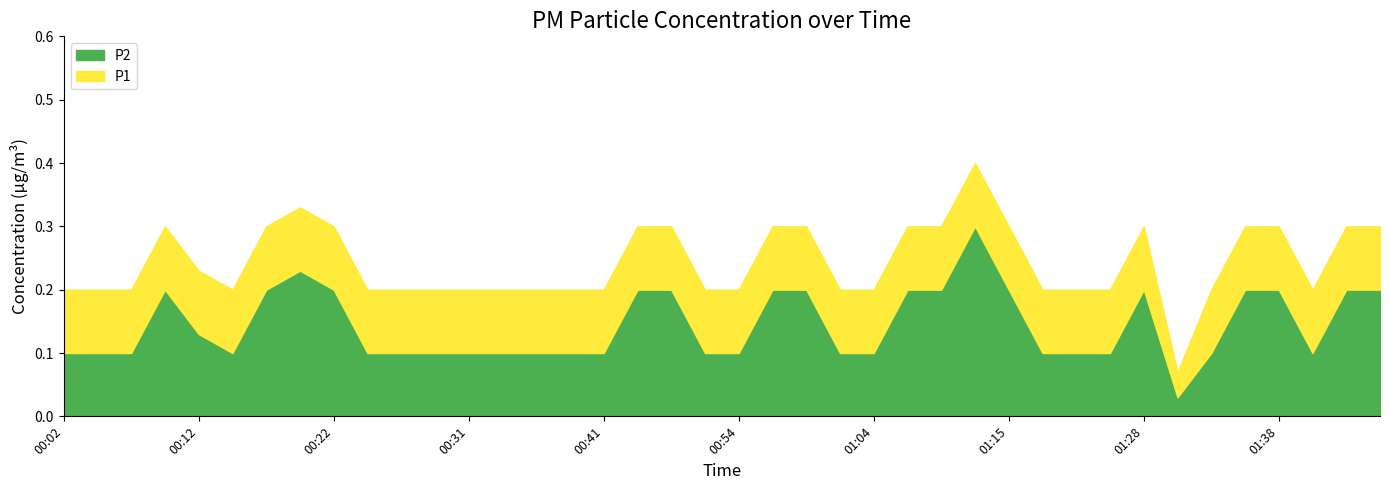

True or false: P2 has a value of 0.1 at 01:15.

False